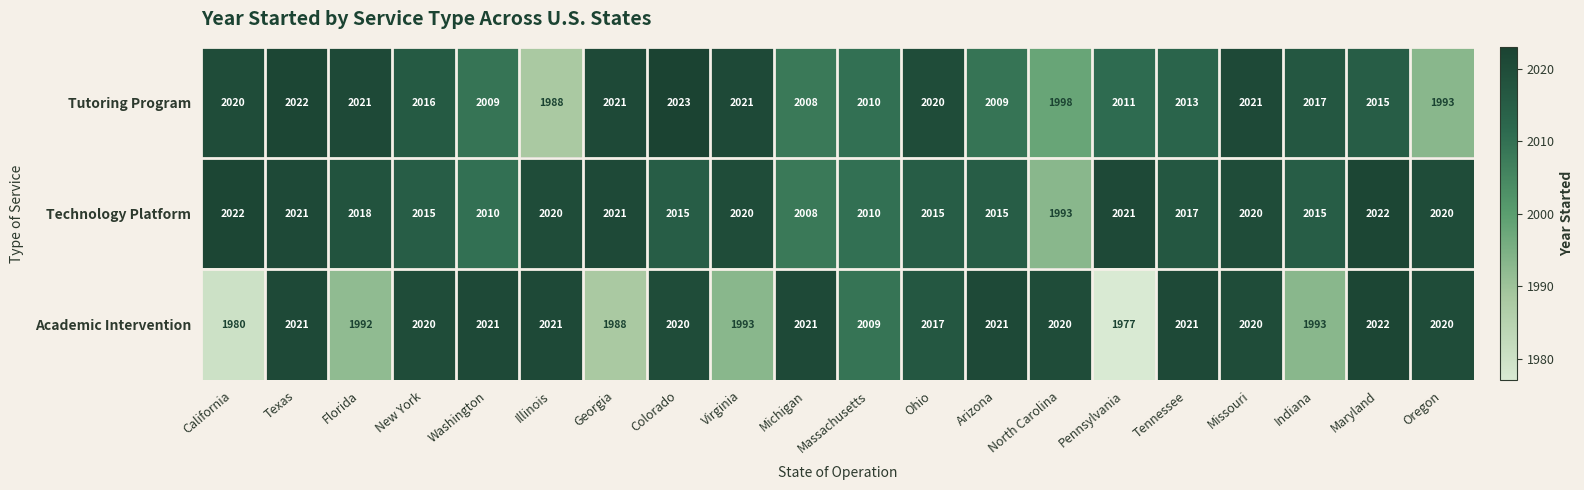

What is the sum of all Tutoring Program values?

40256